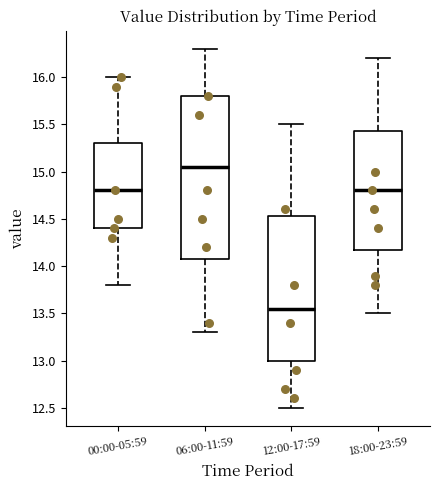

Which box's median line is the lowest?

12:00-17:59